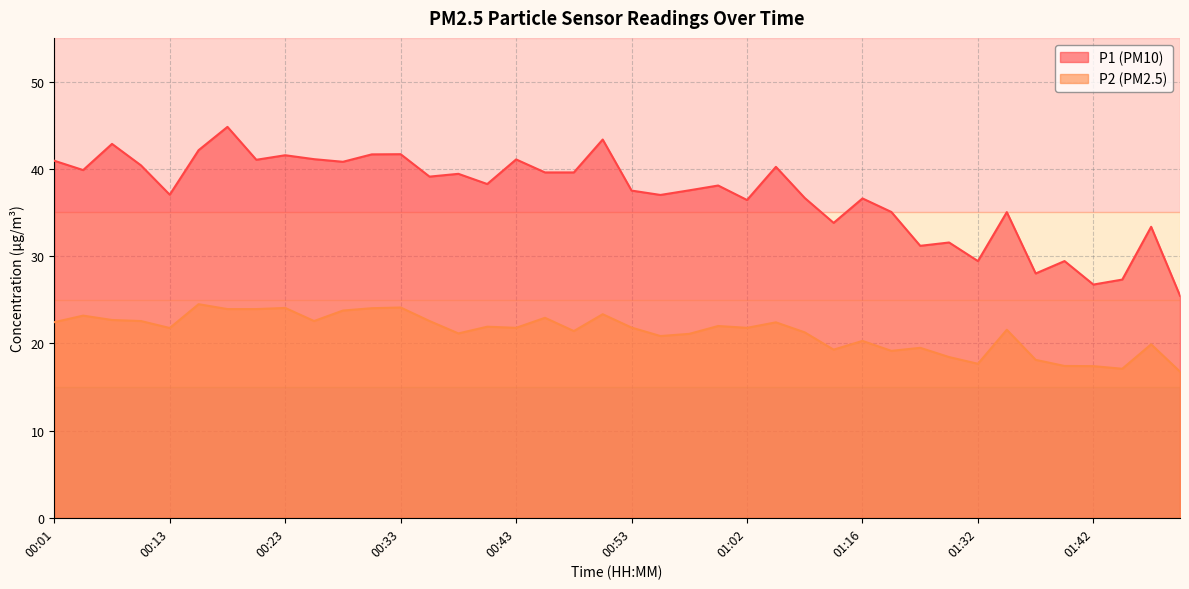

Reading left to right, transcribe all the data shown in this chart.

P1: 40.9	39.9	42.9	40.4	37.0	42.1	44.8	41.0	41.5	41.1	40.8	41.6	41.7	39.1	39.4	38.2	41.1	39.6	39.6	43.4	37.5	37.0	37.5	38.1	36.4	40.2	36.6	33.8	36.6	35.0	31.2	31.6	29.4	35.0	28.0	29.4	26.7	27.3	33.4	25.4
P2: 22.4	23.2	22.7	22.6	21.8	24.5	23.9	23.9	24.1	22.6	23.8	24.0	24.1	22.6	21.1	21.9	21.8	22.9	21.4	23.3	21.8	20.8	21.1	22.0	21.8	22.4	21.2	19.3	20.3	19.1	19.5	18.4	17.6	21.6	18.1	17.4	17.4	17.1	19.9	16.8